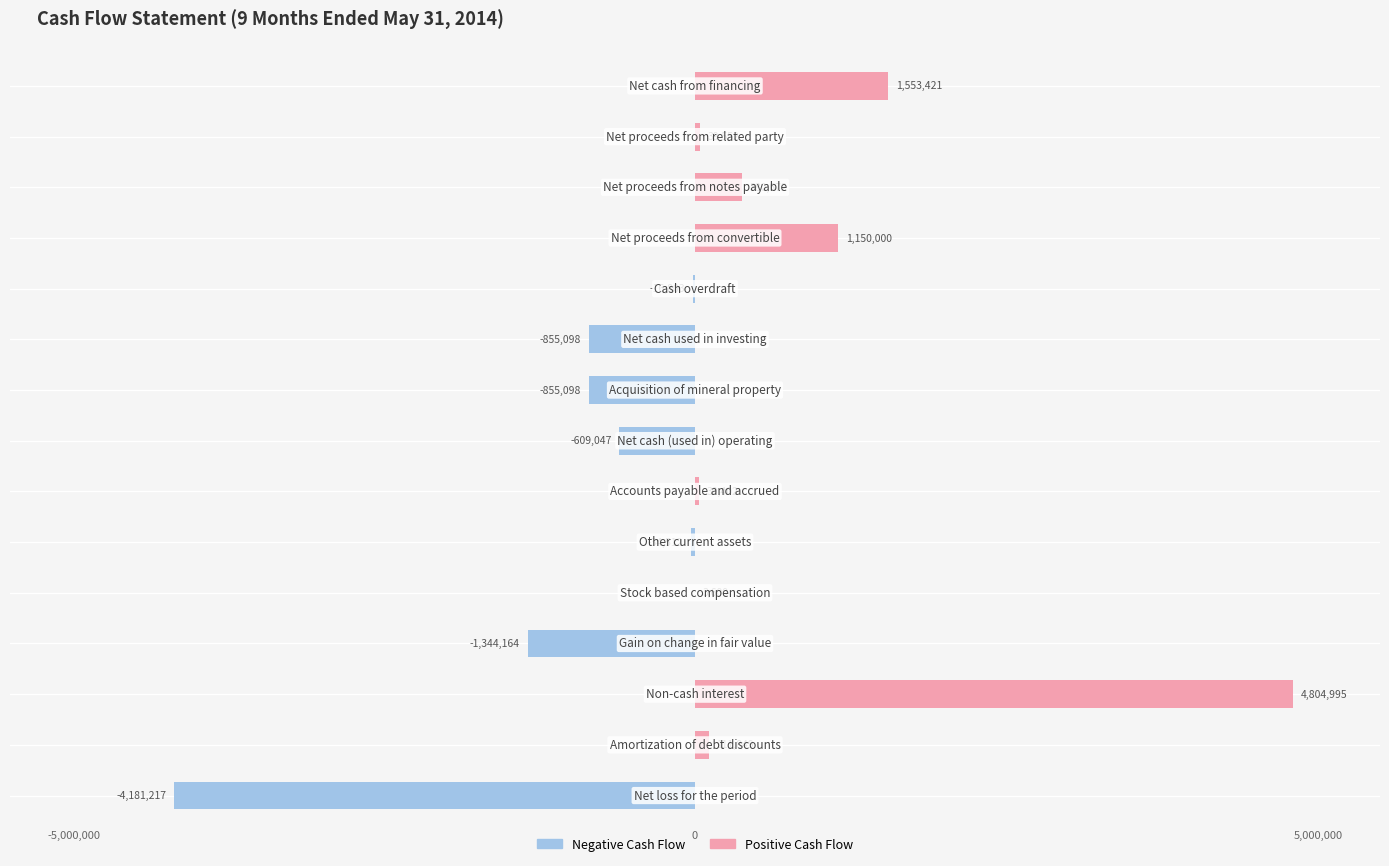

What is the lowest value of the Negative Cash Flow series?

-4181217